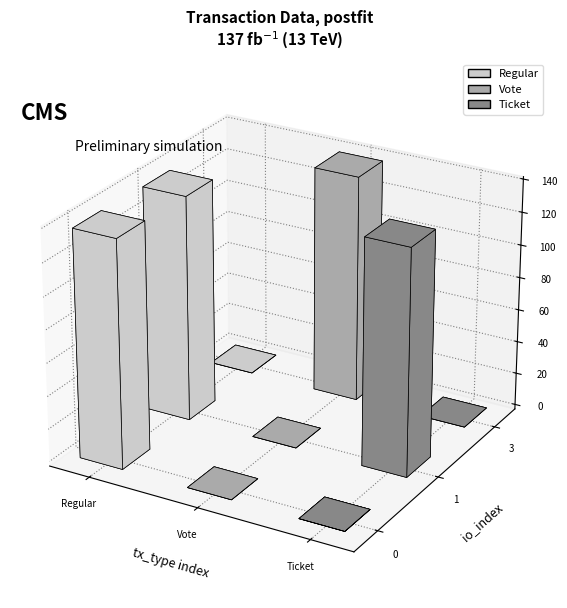

What is the difference between the maximum and minimum values?

138.6